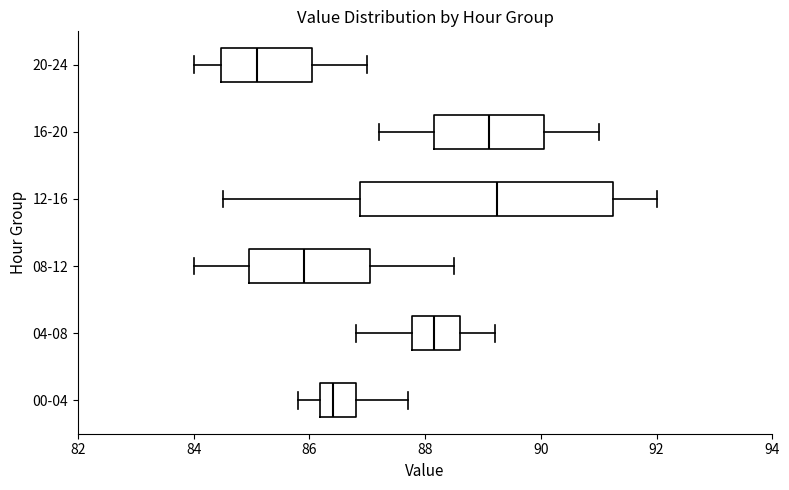

Reading bottom to top, transcribe this box plot: for each box, give where its median line is, the range the box spans, and where its two whiskers end, as read against the x-axis. The values are not printed on the chart, so give them approximately, as read against the axis.

00-04: median 86.4, box 86.2 to 86.8, whiskers 85.8 to 87.8
04-08: median 88.2, box 87.8 to 88.6, whiskers 86.8 to 89.2
08-12: median 86.0, box 85.0 to 87.0, whiskers 84.0 to 88.6
12-16: median 89.2, box 86.8 to 91.2, whiskers 84.6 to 92.0
16-20: median 89.2, box 88.2 to 90.0, whiskers 87.2 to 91.0
20-24: median 85.2, box 84.4 to 86.0, whiskers 84.0 to 87.0